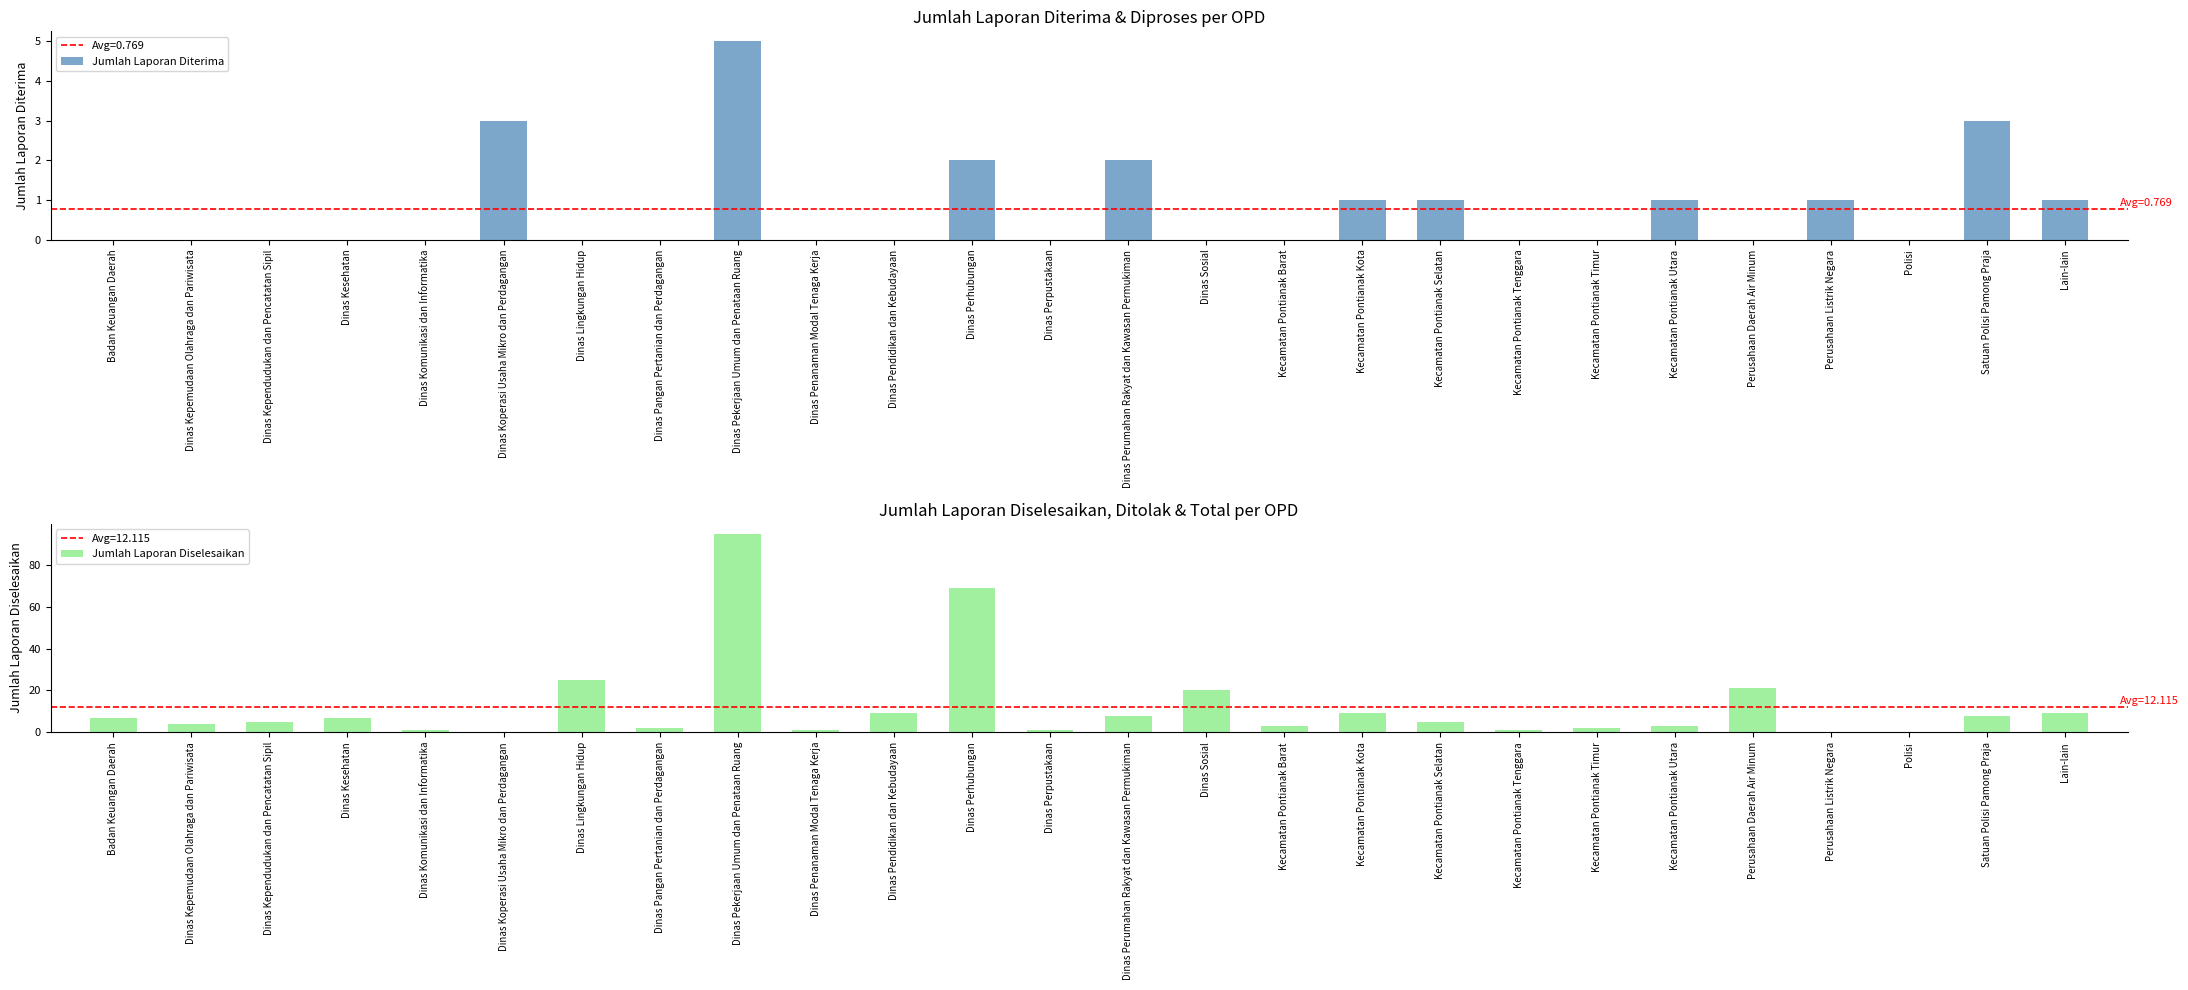

What is the approximate value of Jumlah Laporan Diselesaikan at Kecamatan Pontianak Selatan?

5